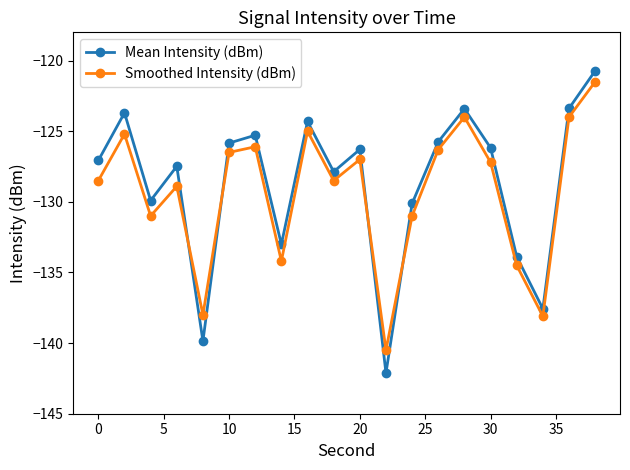

How many interior local peaks does the Mean Intensity (dBm) series have?

6